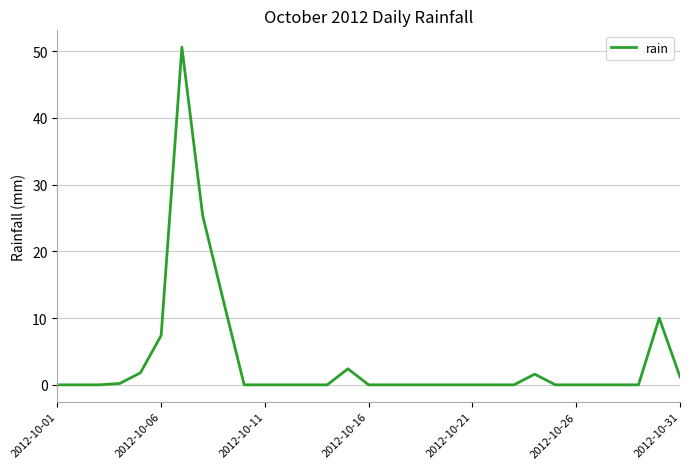

What is the difference between the maximum and minimum values?

50.6